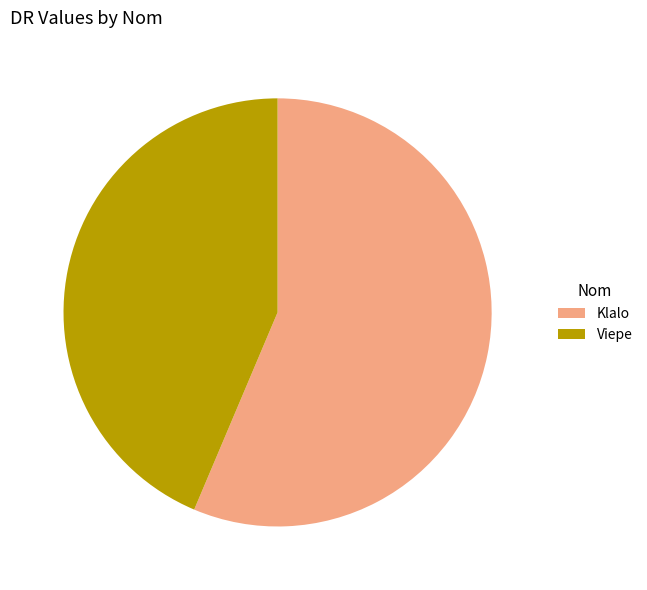

Do Viepe and Klalo together represent more than half of the pie?

Yes